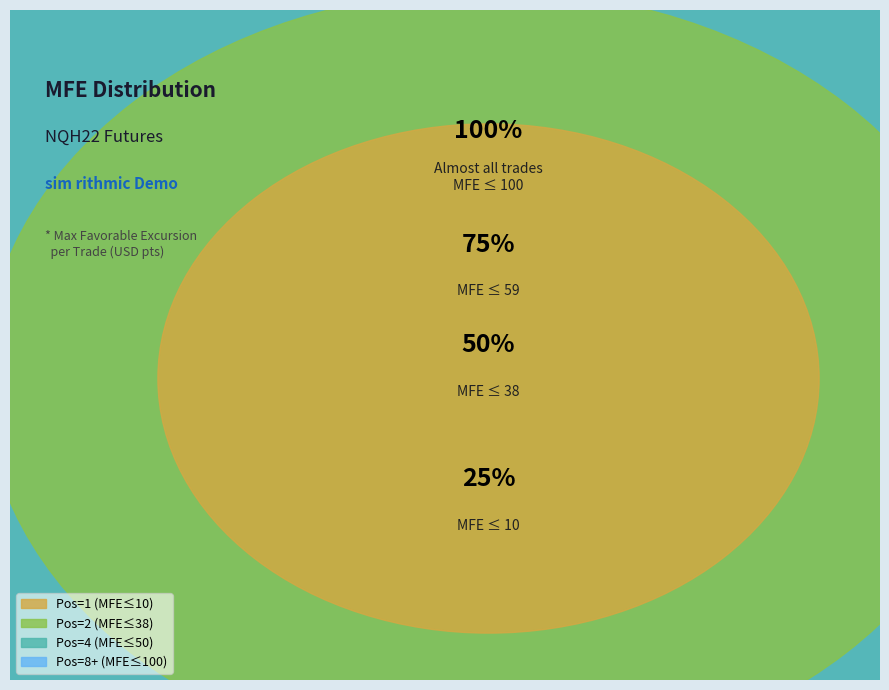

Which category has the biggest portion of the pie?

8.0